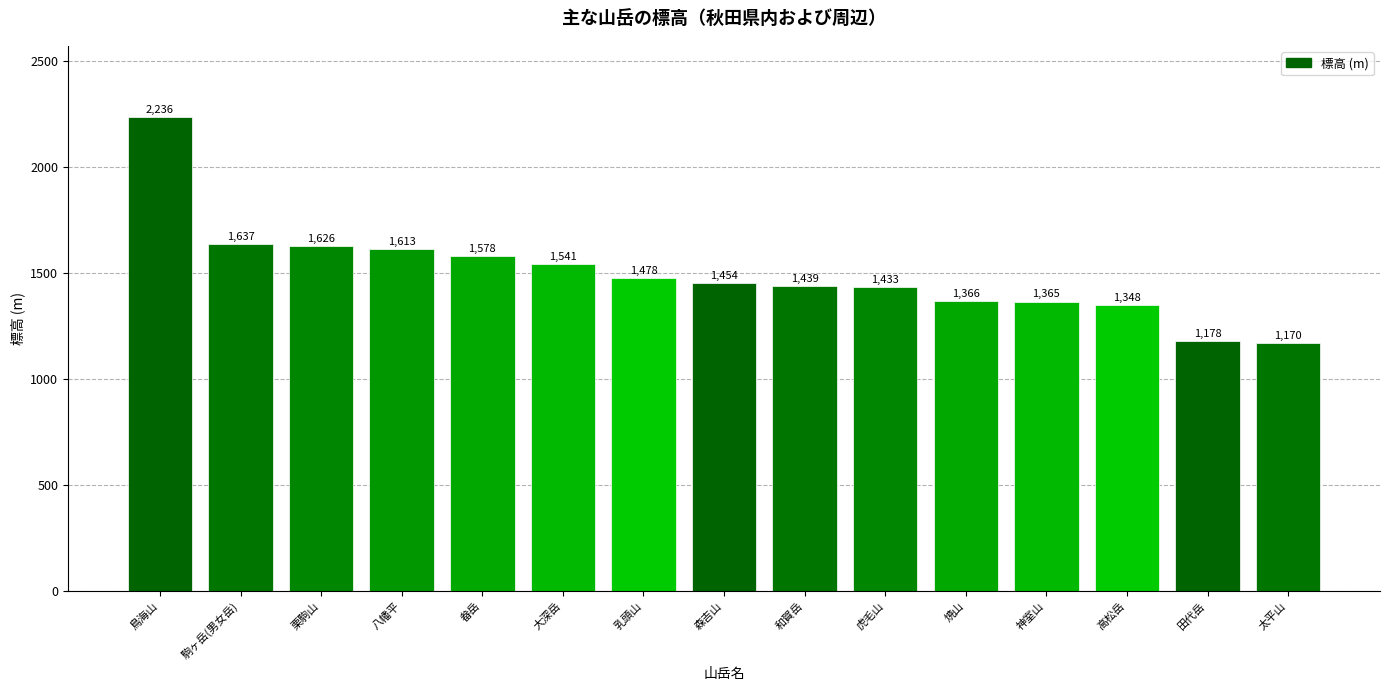

Read the value at 八幡平, to the nearest 100.

1600